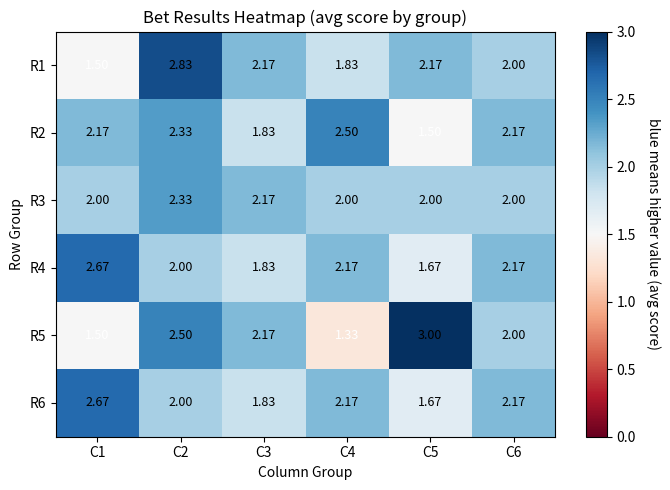

Which series has the widest spread of values?

R5